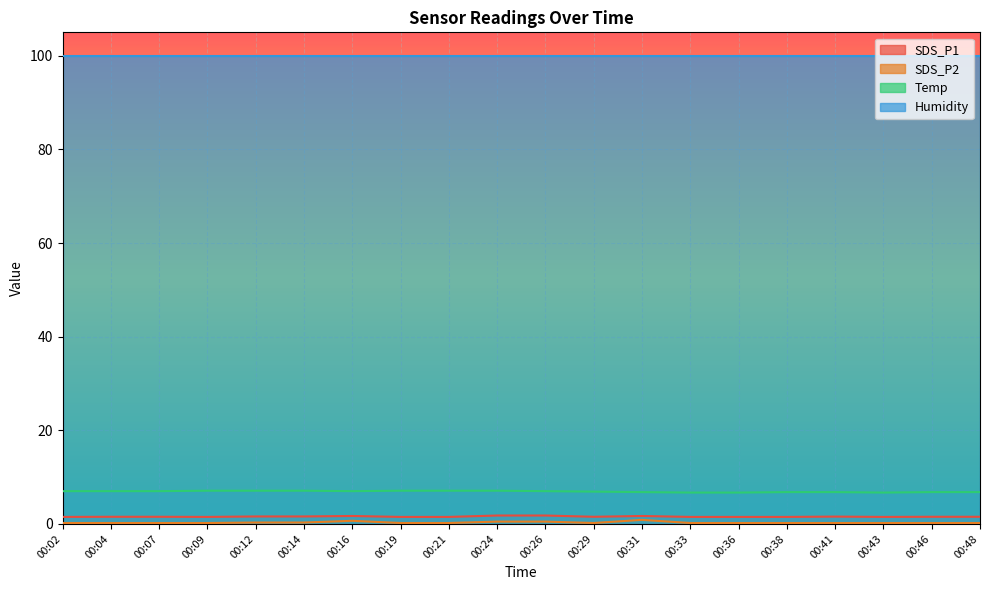

True or false: SDS_P1 and Humidity cross at least once.

False